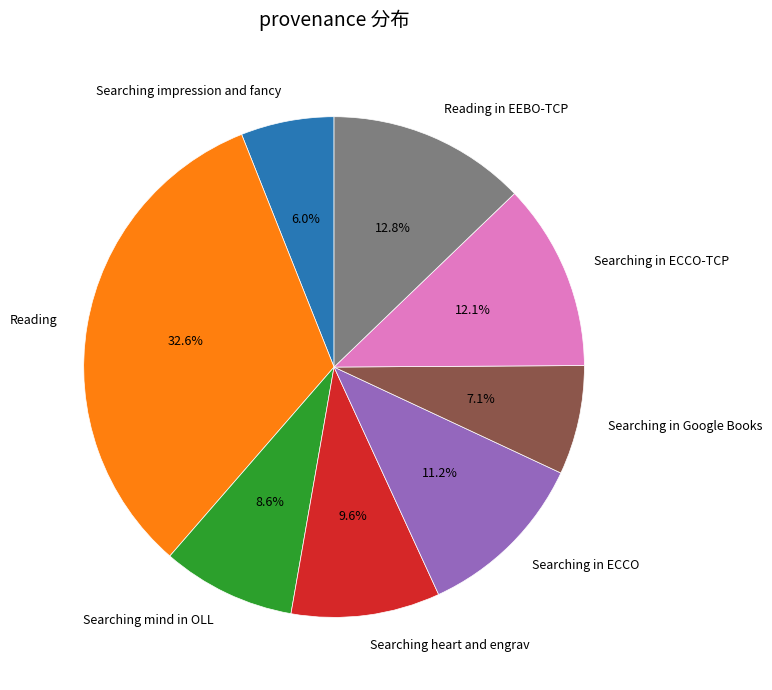

Rank the categories by value from highest to lowest.

Reading, Reading in EEBO-TCP, Searching in ECCO-TCP, Searching in ECCO, Searching heart and engrav, Searching mind in OLL, Searching in Google Books, Searching impression and fancy